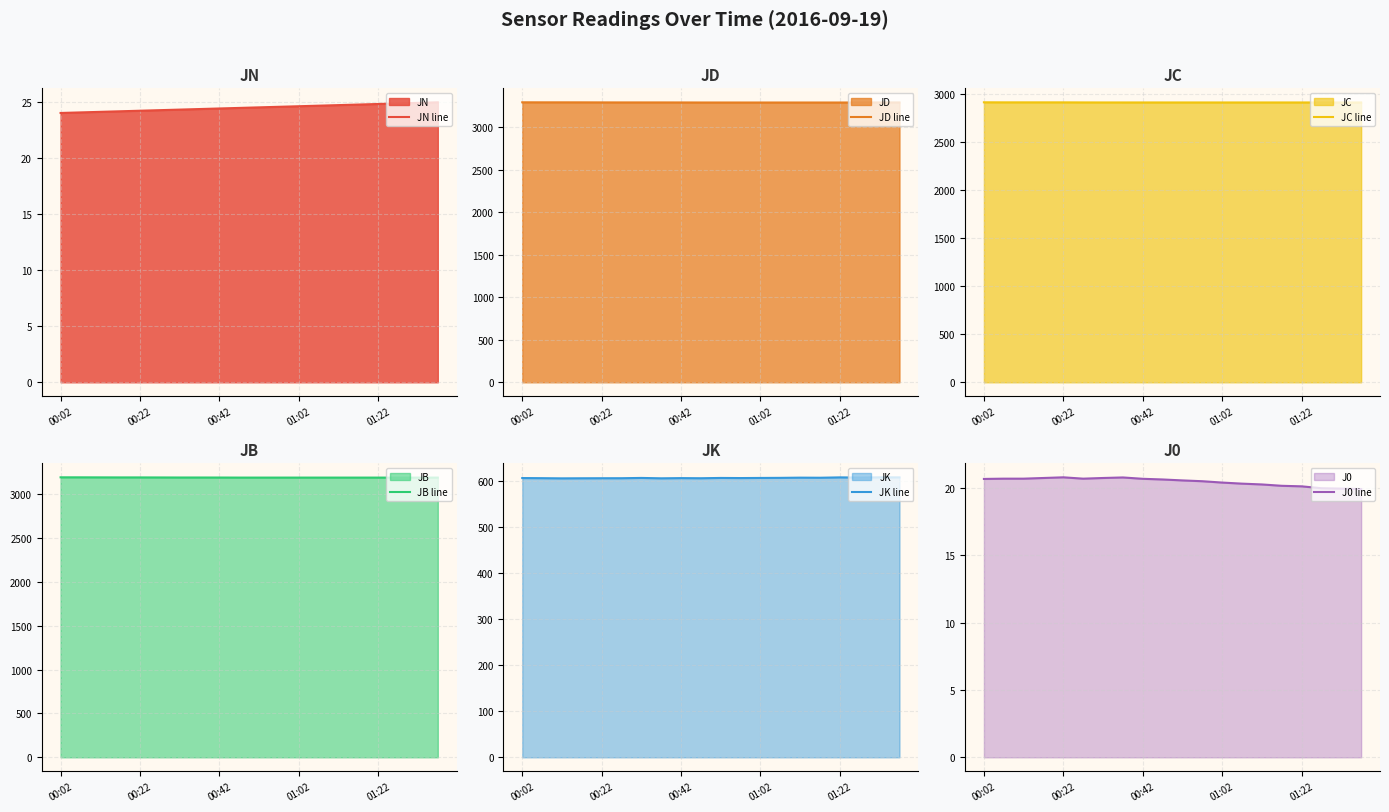

Is it true that JK line equals 606.5 at 00:42?

True